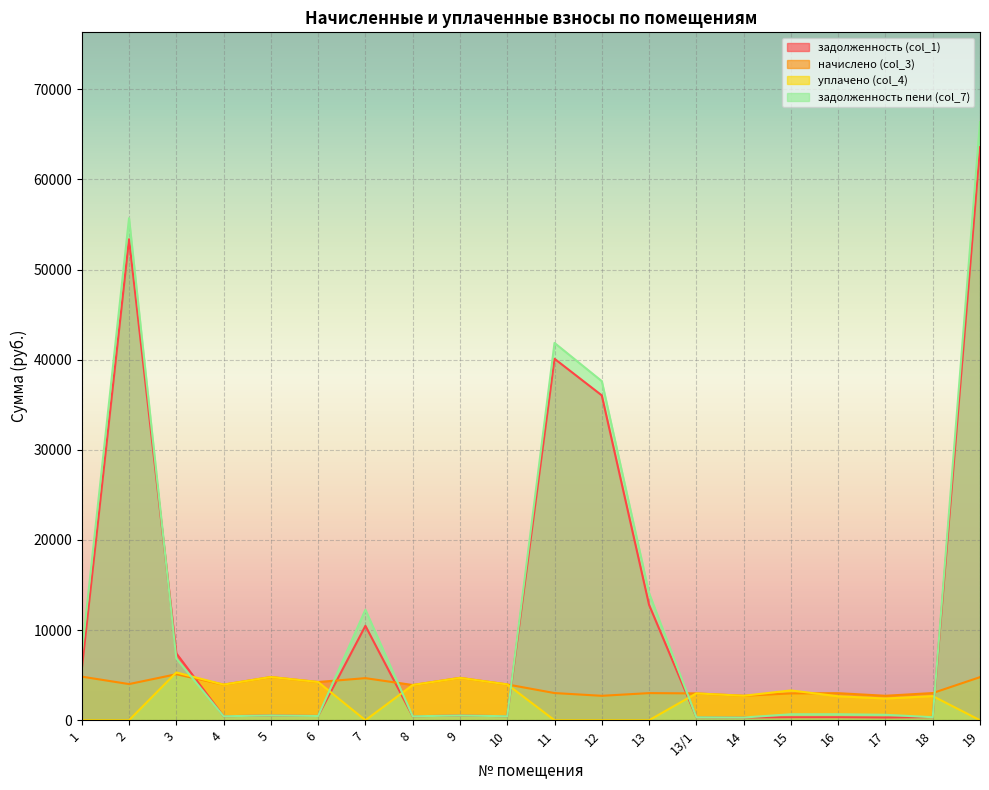

Between 15 and 10, which is larger?

10